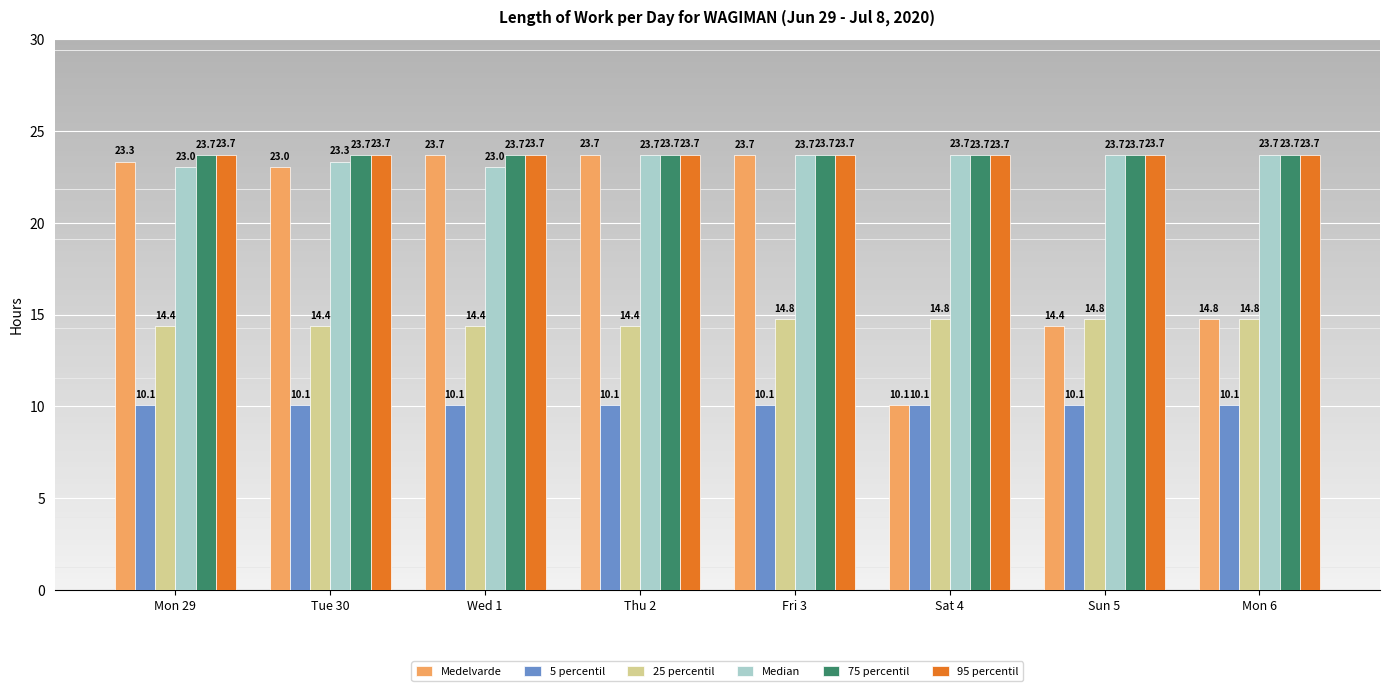

Reading left to right, what are all the values shown in this chart?

Medelvarde: 23.3	23.0	23.7	23.7	23.7	10.1	14.4	14.8
5 percentil: 10.1	10.1	10.1	10.1	10.1	10.1	10.1	10.1
25 percentil: 14.4	14.4	14.4	14.4	14.8	14.8	14.8	14.8
Median: 23.0	23.3	23.0	23.7	23.7	23.7	23.7	23.7
75 percentil: 23.7	23.7	23.7	23.7	23.7	23.7	23.7	23.7
95 percentil: 23.7	23.7	23.7	23.7	23.7	23.7	23.7	23.7